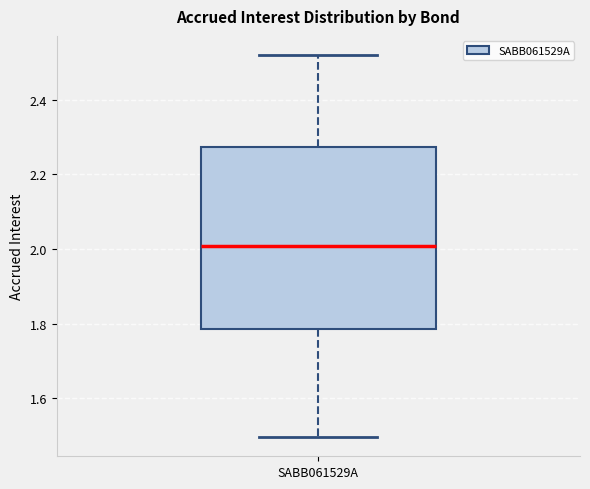

Transcribe this box plot: give where the median line is, the range the box spans, and where the two whiskers end, as read against the y-axis. The values are not printed on the chart, so give them approximately, as read against the axis.

median 2.00, box 1.78 to 2.28, whiskers 1.50 to 2.52